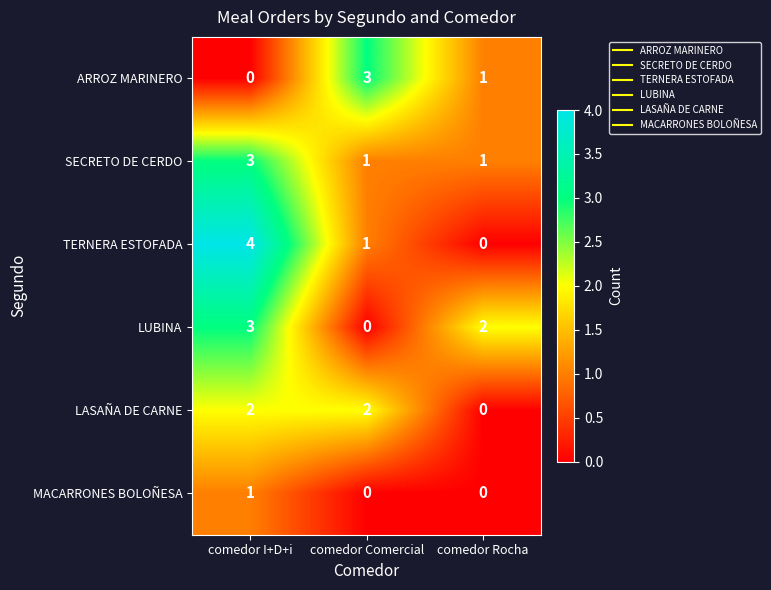

What is the sum of the TERNERA ESTOFADA values at comedor Comercial and comedor I+D+i?

5